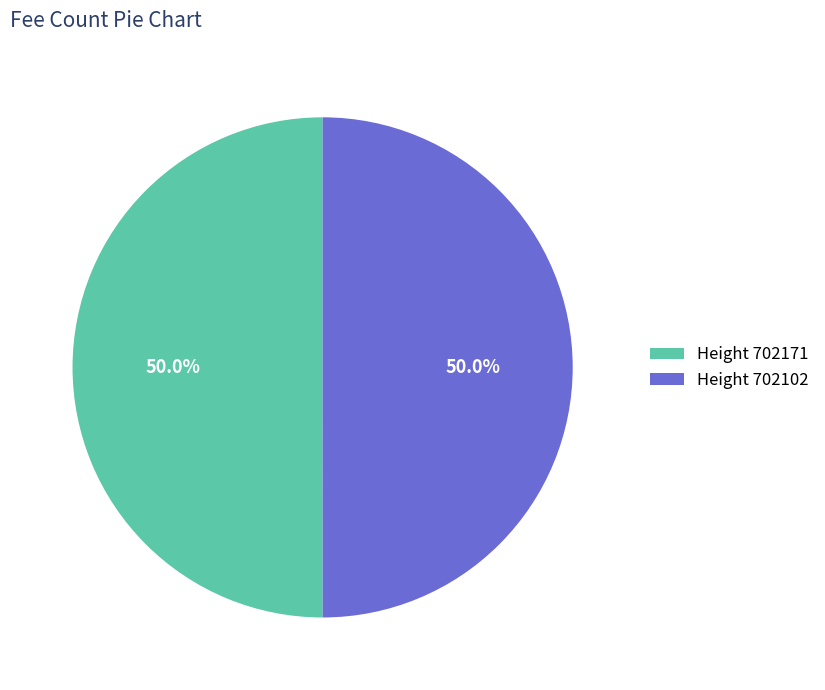

What portion of the pie excludes Height 702102?

50.0%